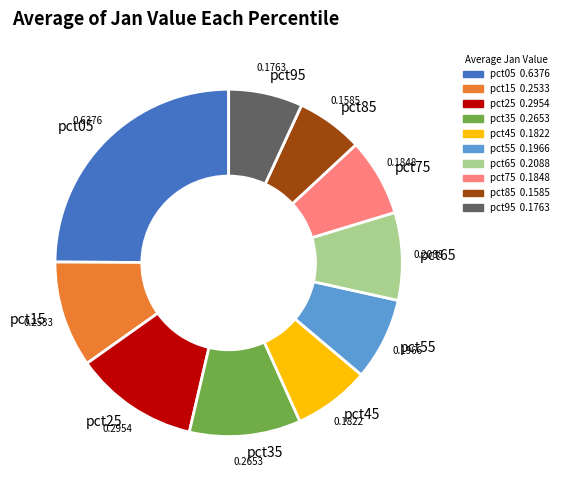

Does pct15 account for over 50% of the chart?

No